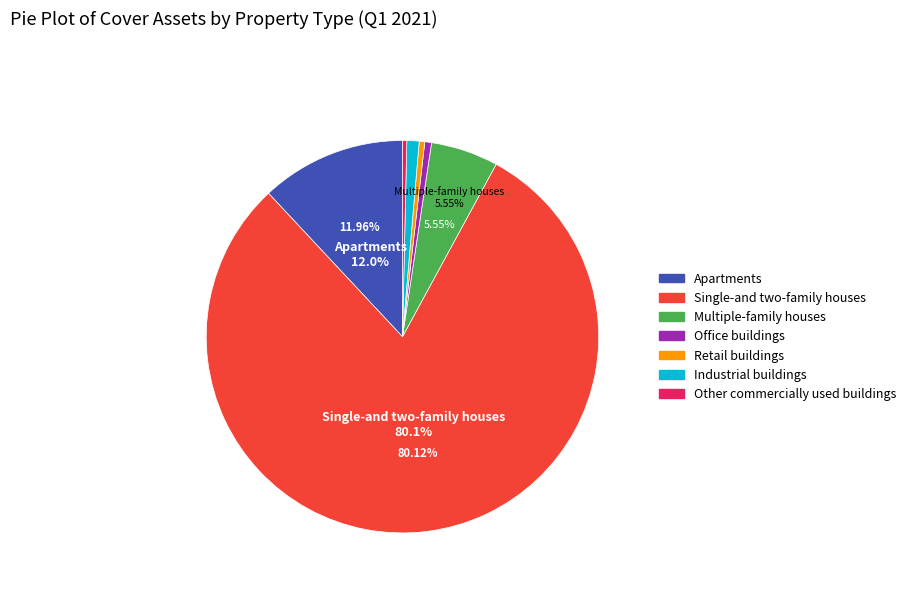

Do Multiple-family houses and Retail buildings together represent more than half of the pie?

No